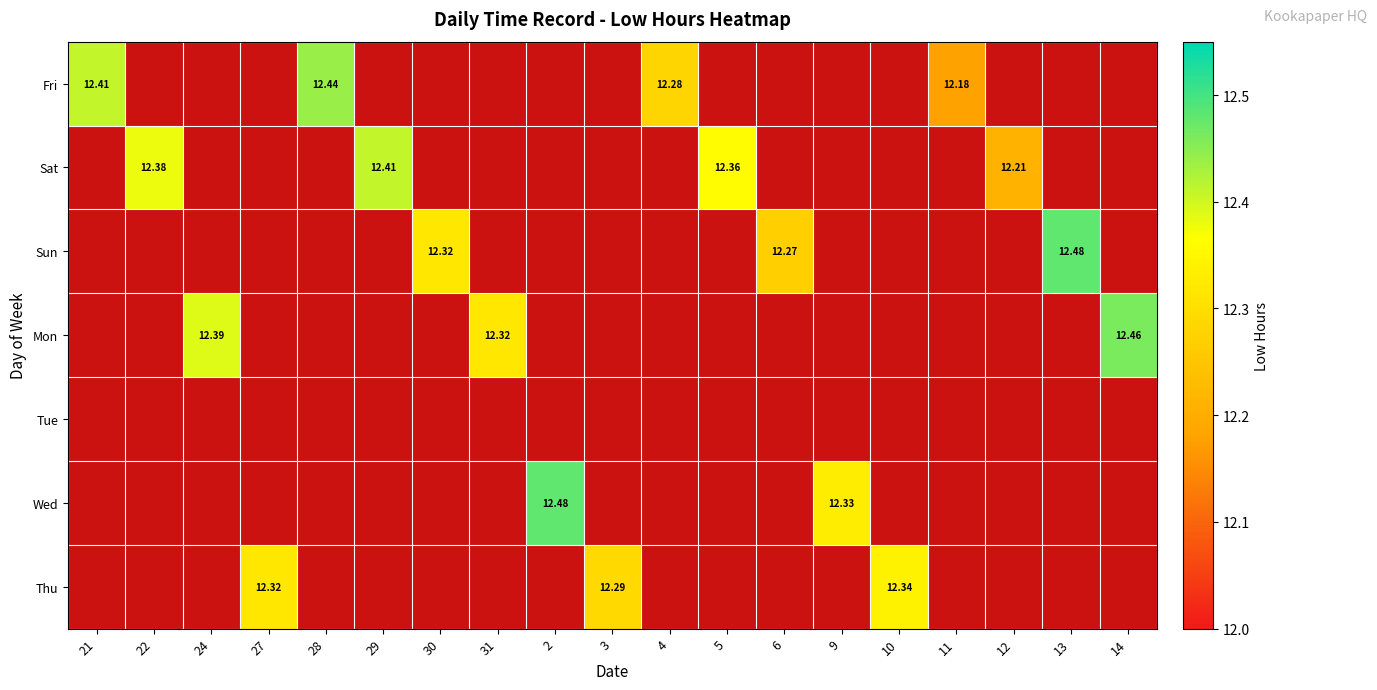

At how many categories does at least one series exceed 12?

19